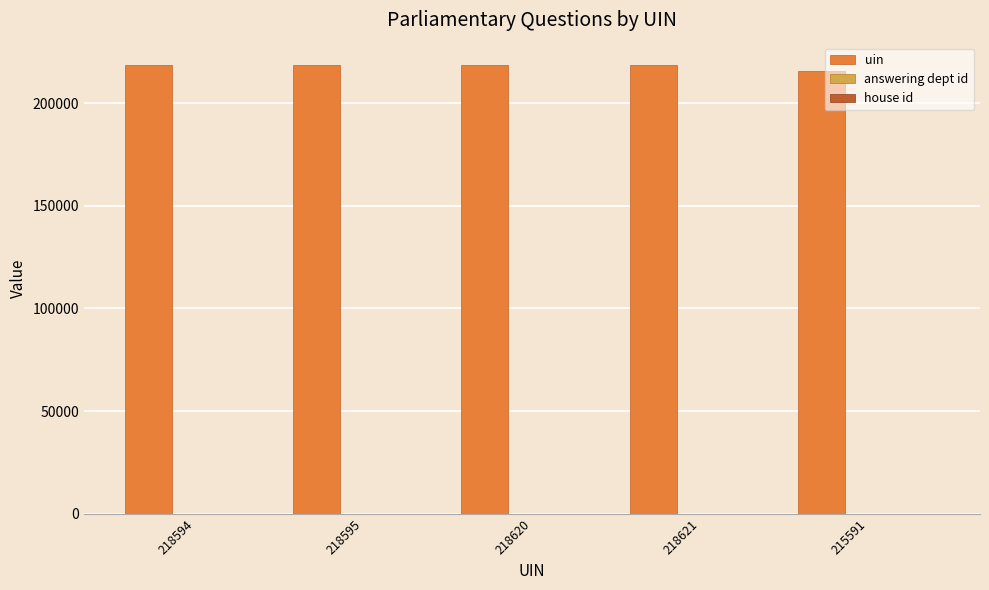

The uin series shows 218621 at 218621. True or false?

True